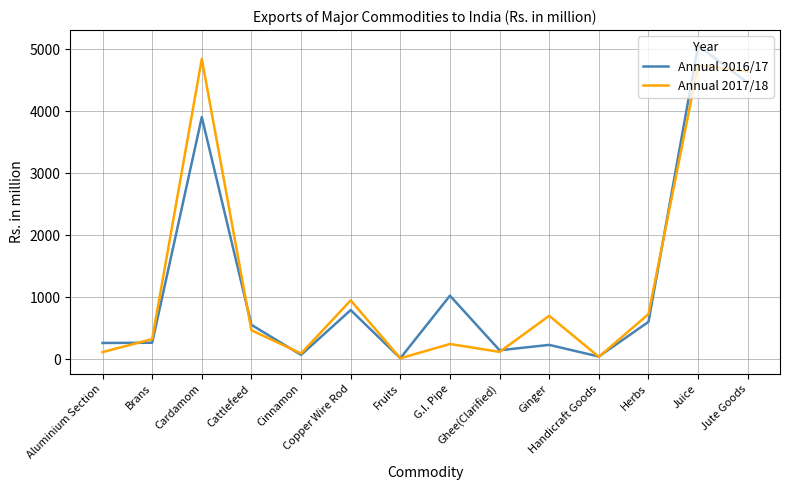

What position from the left is Jute Goods?

14